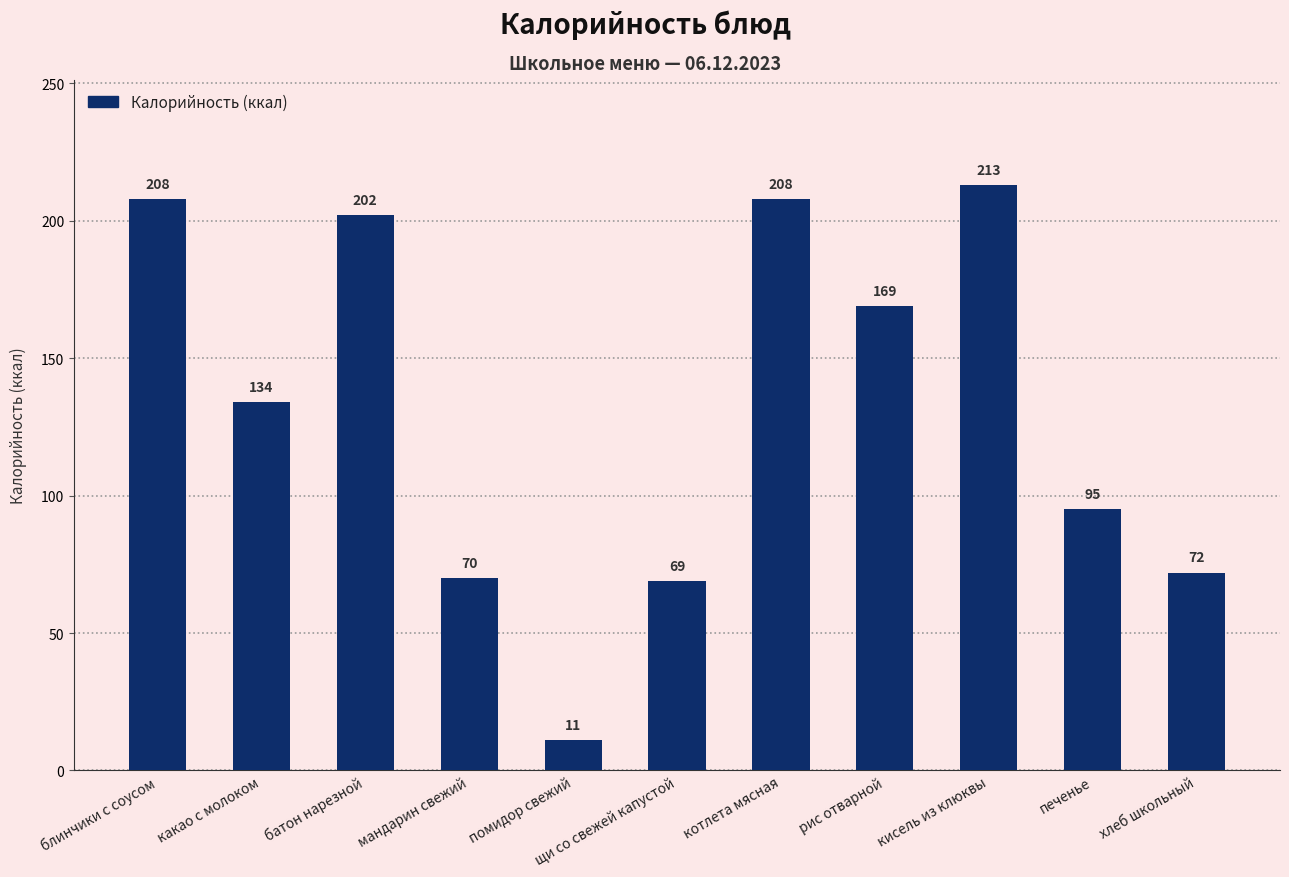

What is the label of the 5th bar from the left?

помидор свежий